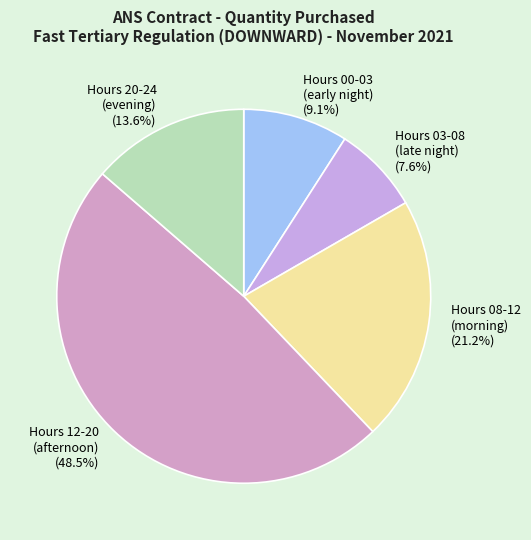

Which slice is the smallest?

Hours 03-08 (late night)